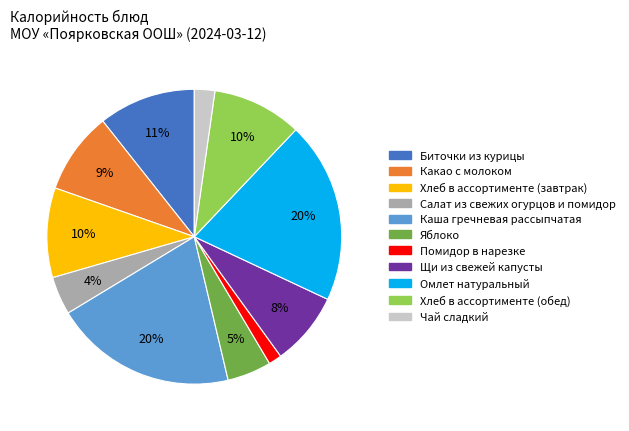

Combined, do Биточки из курицы and Салат из свежих огурцов и помидор account for over 50%?

No